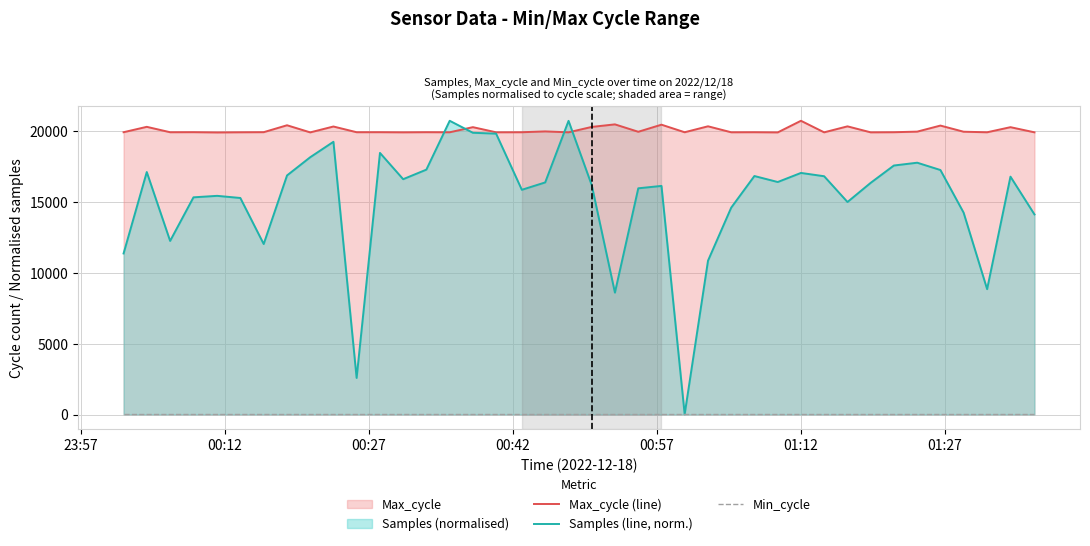

True or false: Max_cycle (line) and Min_cycle intersect in this chart.

False